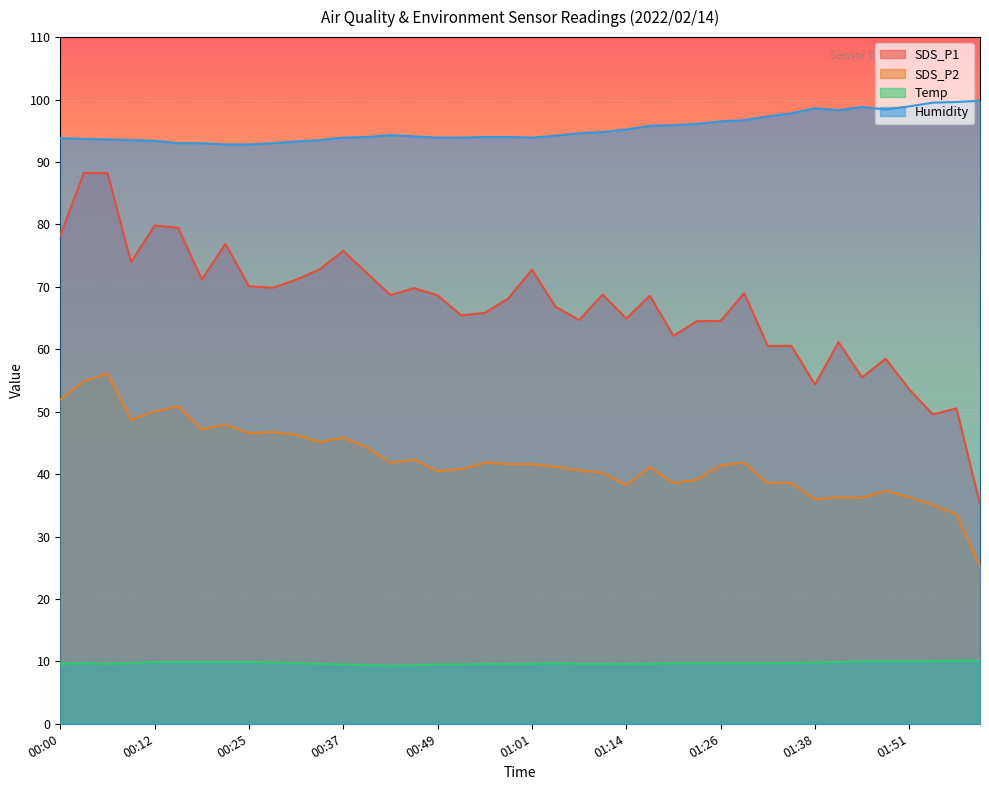

At how many categories does at least one series exceed 75?

40